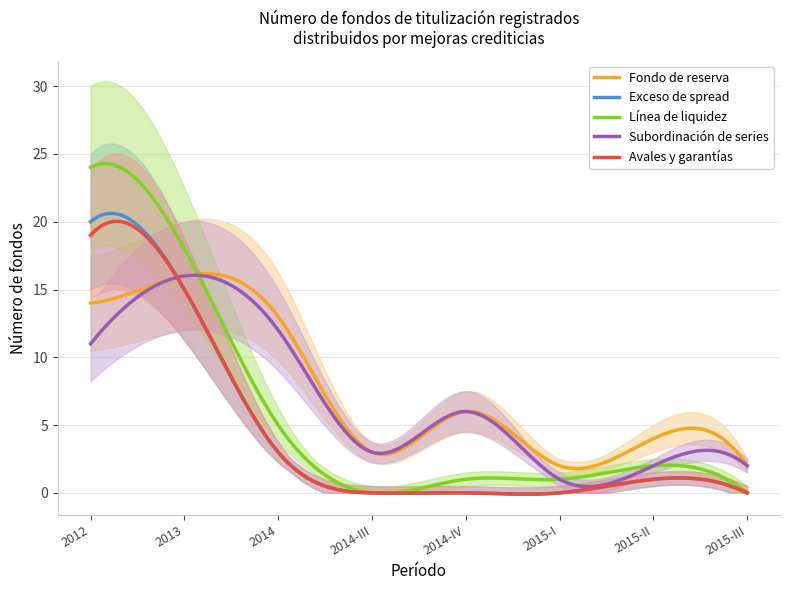

The value of Exceso de spread at 2012 is 20. True or false?

True